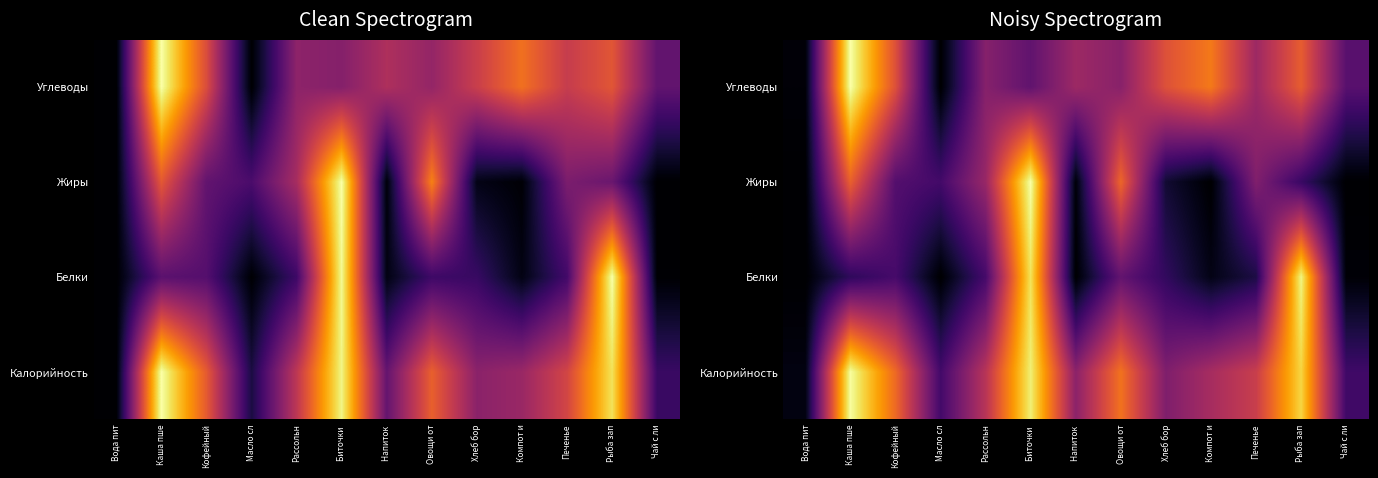

The value of Белки at Печенье is 0.1. True or false?

True